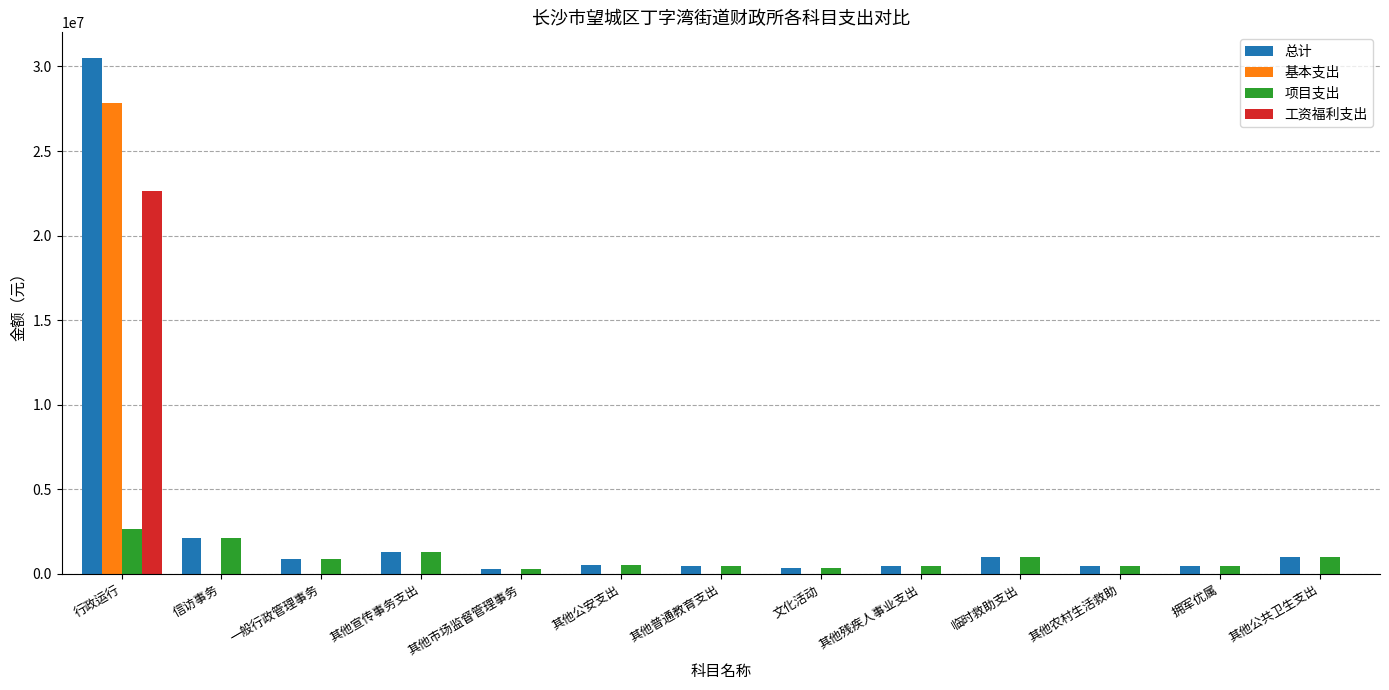

What is the sum of all 工资福利支出 values?

22614983